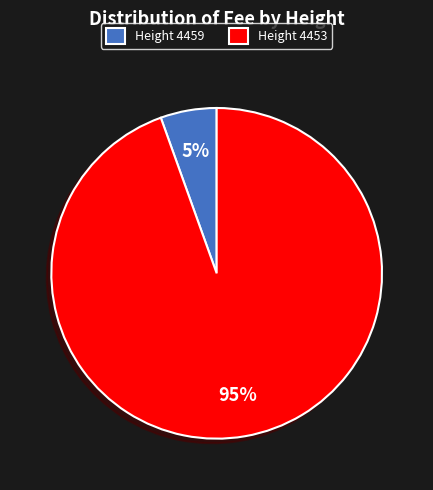

Which has a higher value, Height 4459 or Height 4453?

Height 4453